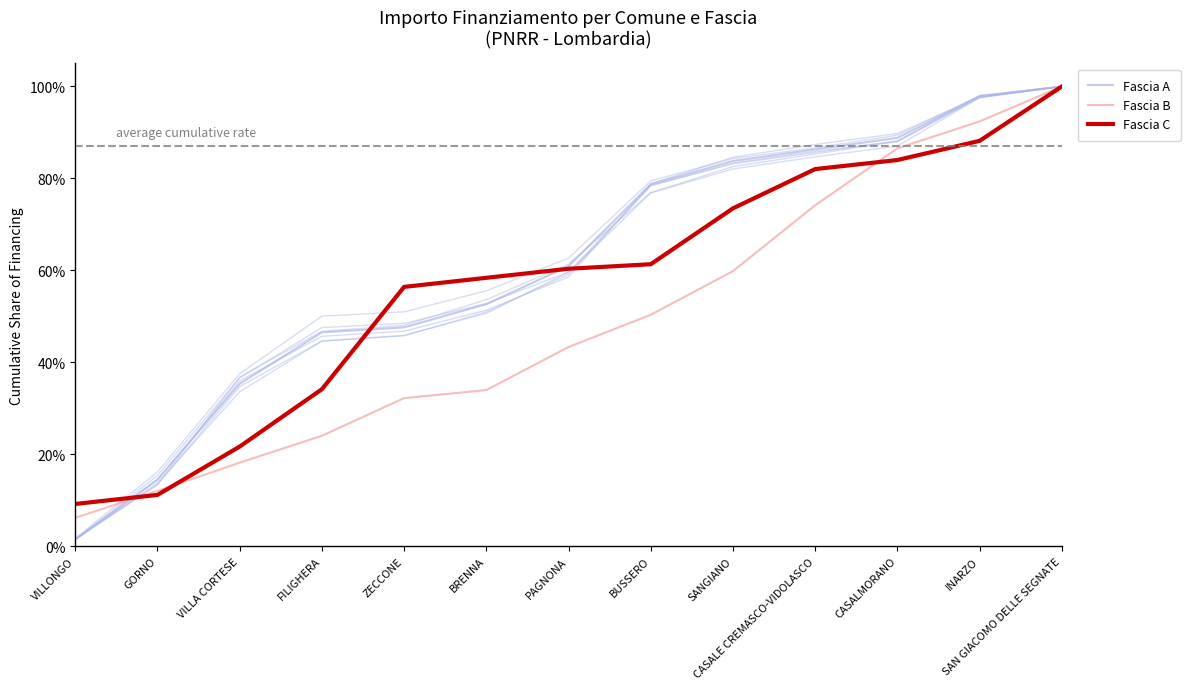

Rank the series at ZECCONE from highest to lowest value.

Fascia C, Fascia A, Fascia B